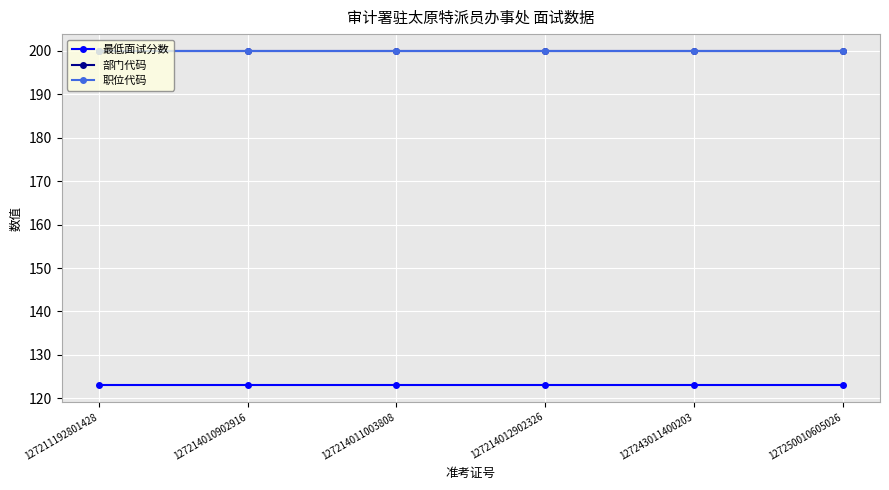

True or false: 最低面试分数 and 职位代码 cross at least once.

False